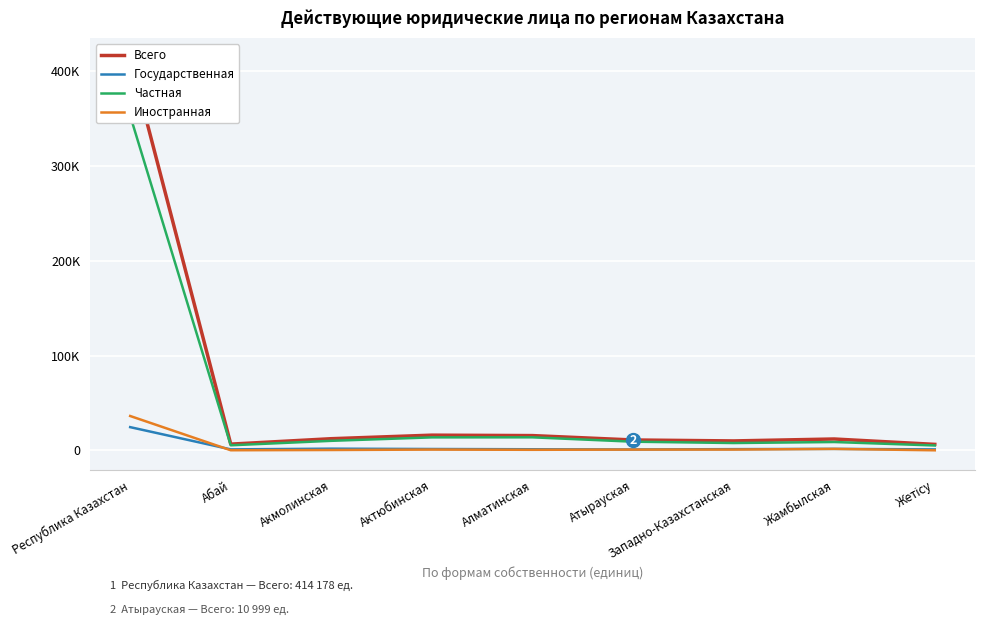

How many values in the Частная series exceed 9189?

4